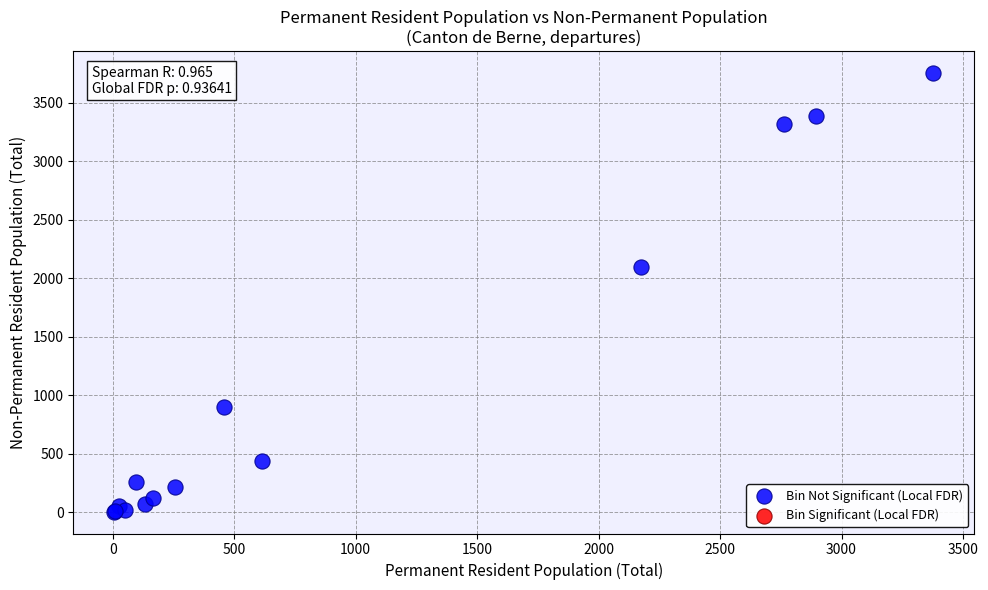

What Y value in the scatter plot is closest to 1878?

2095